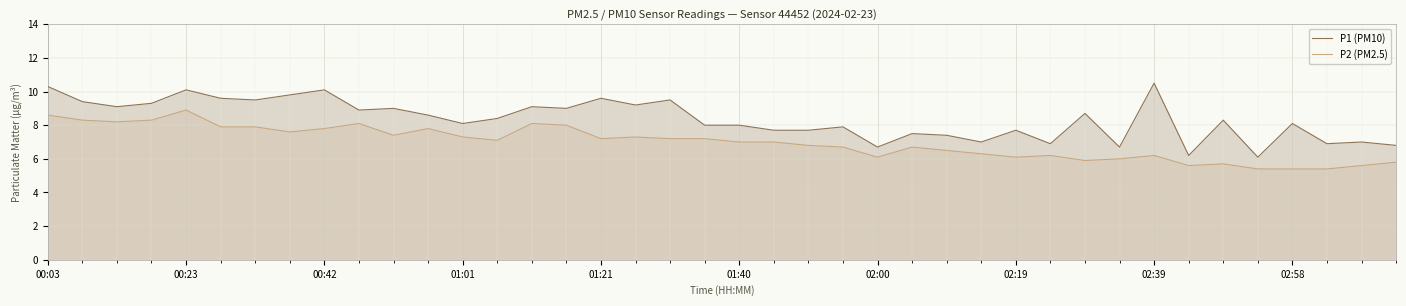

Which series has the widest spread of values?

P1 (PM10)